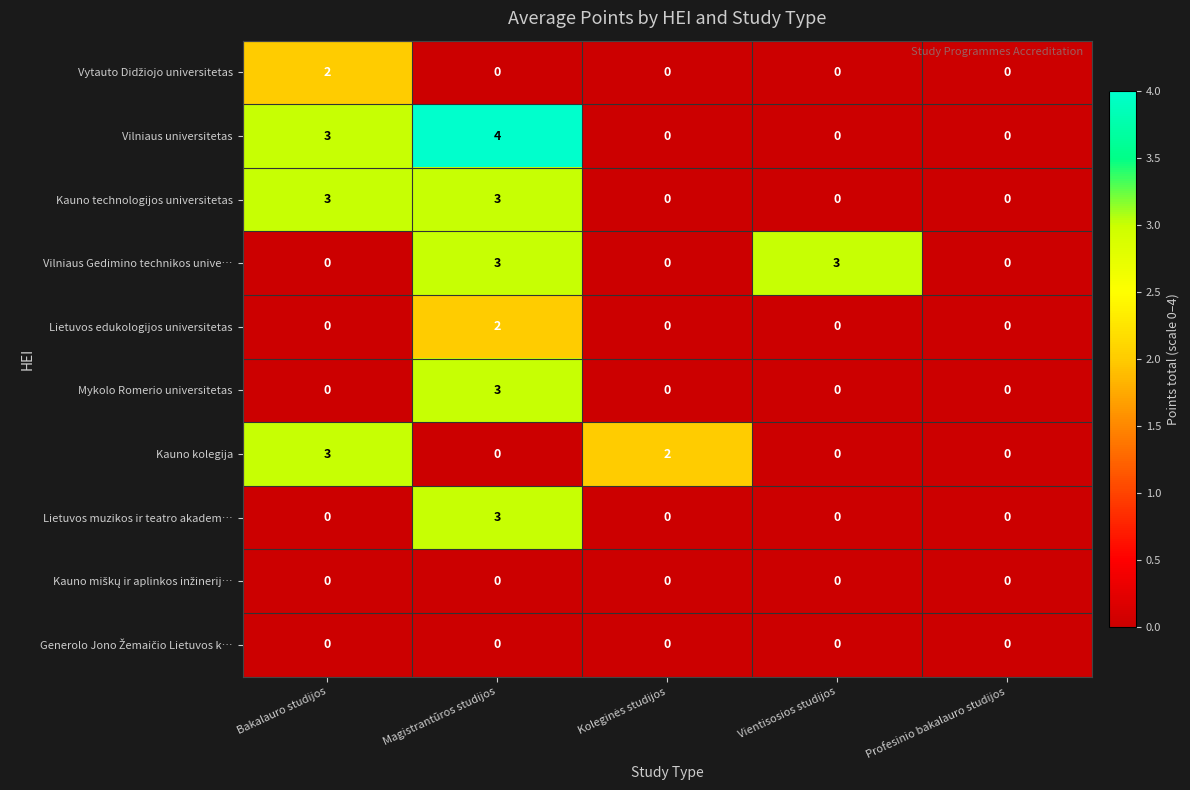

What is the greatest value displayed?

4